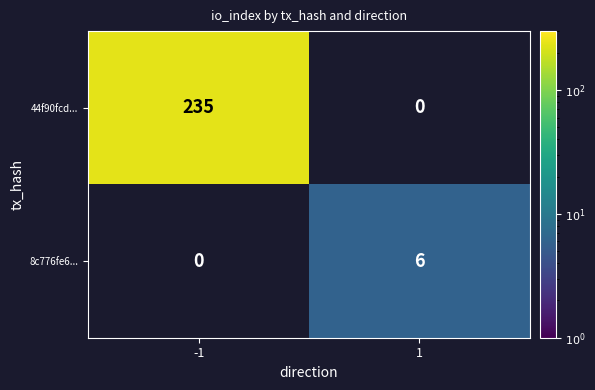

The value of 44f90fcd... at -1 is 117. True or false?

False